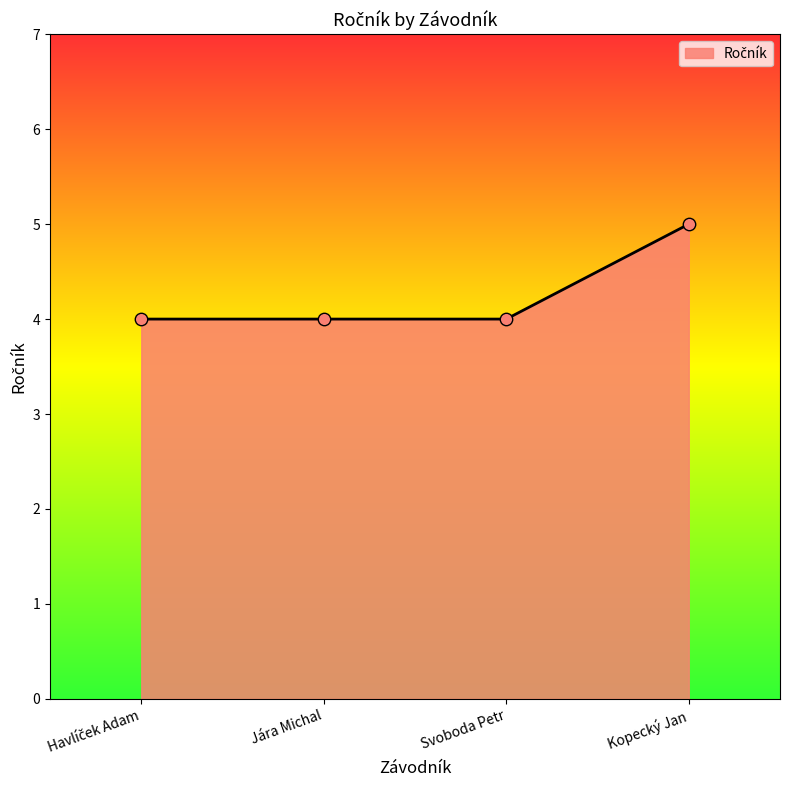

What is the ratio of the value at Svoboda Petr to the value at Kopecký Jan?

0.8